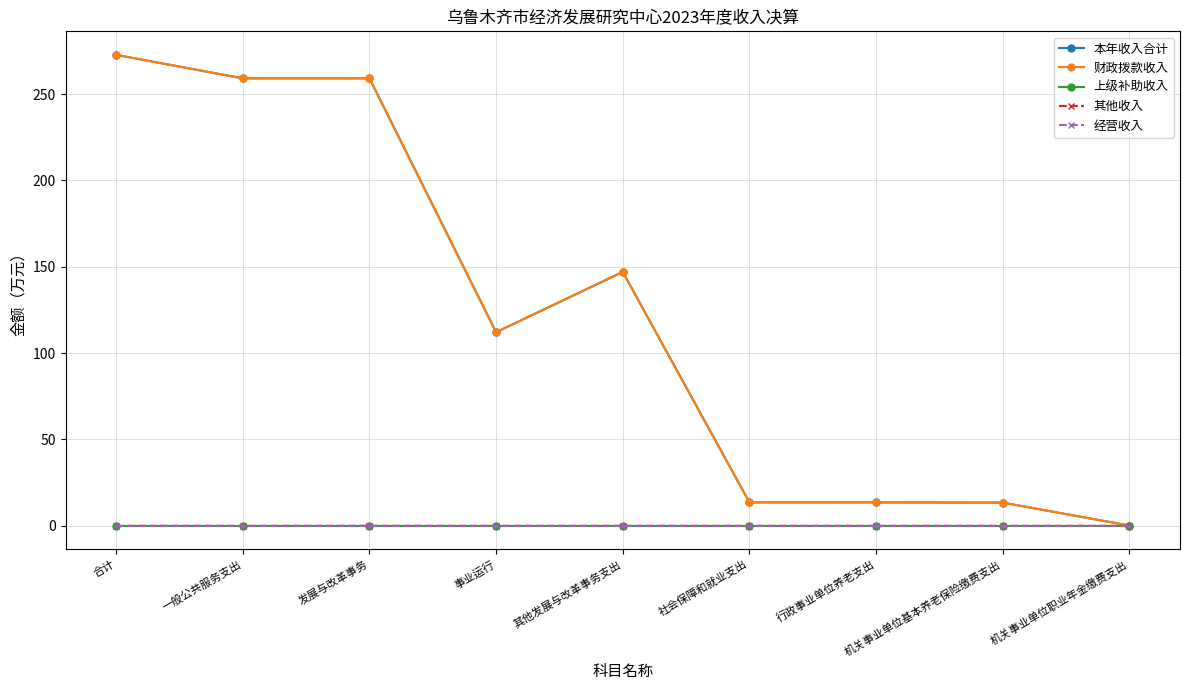

Does the chart have visible grid lines?

Yes